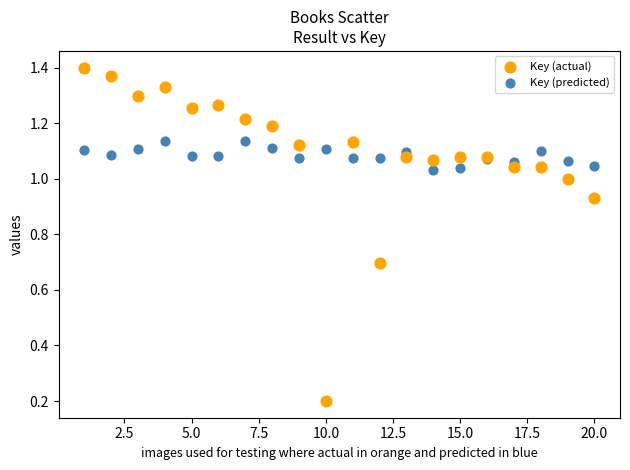

Which series contains the lowest Y value?

Key (actual)